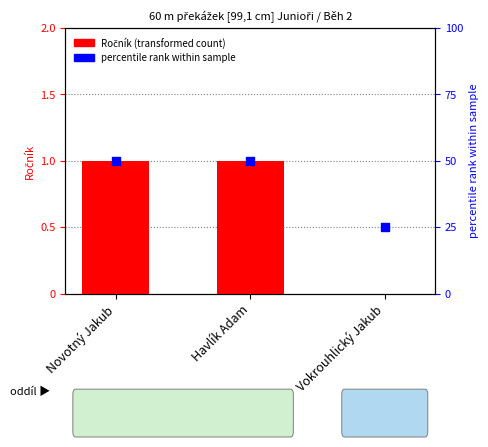

At how many categories does at least one series exceed 18?

3